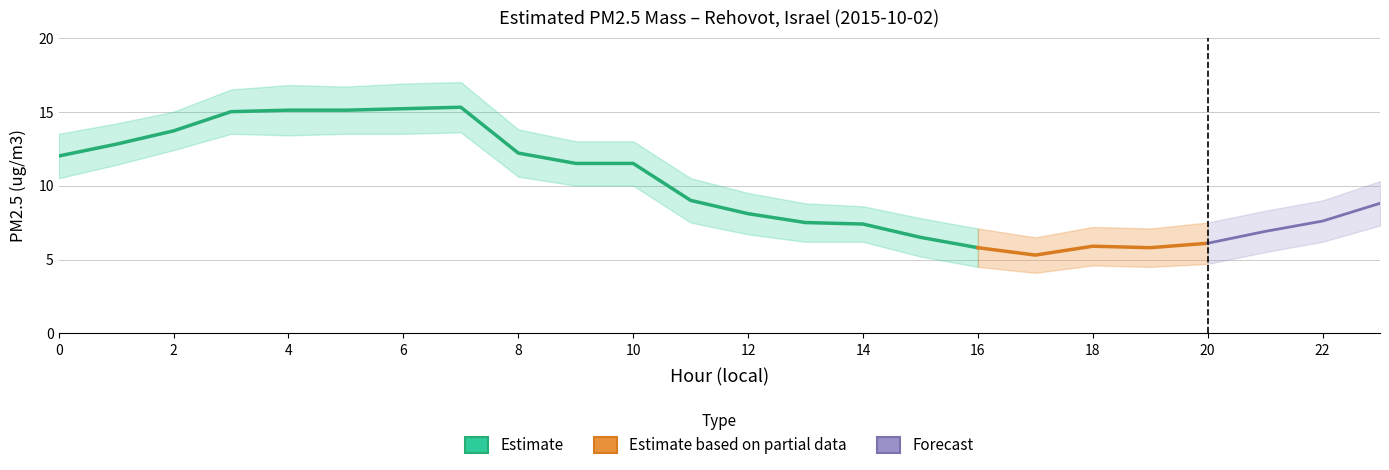

In upper_bound, how many points are lower than both neighbors (excluding endpoints)?

3